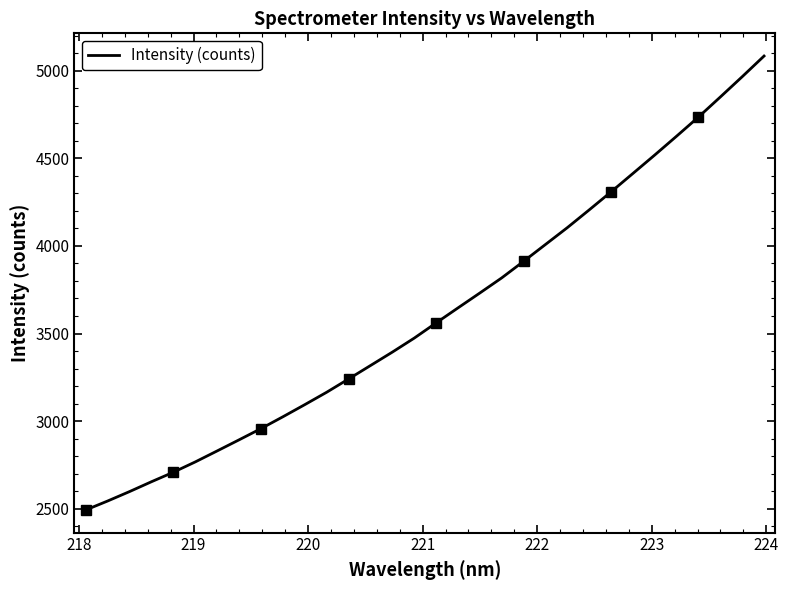

What is the sum of all values?

115647.5